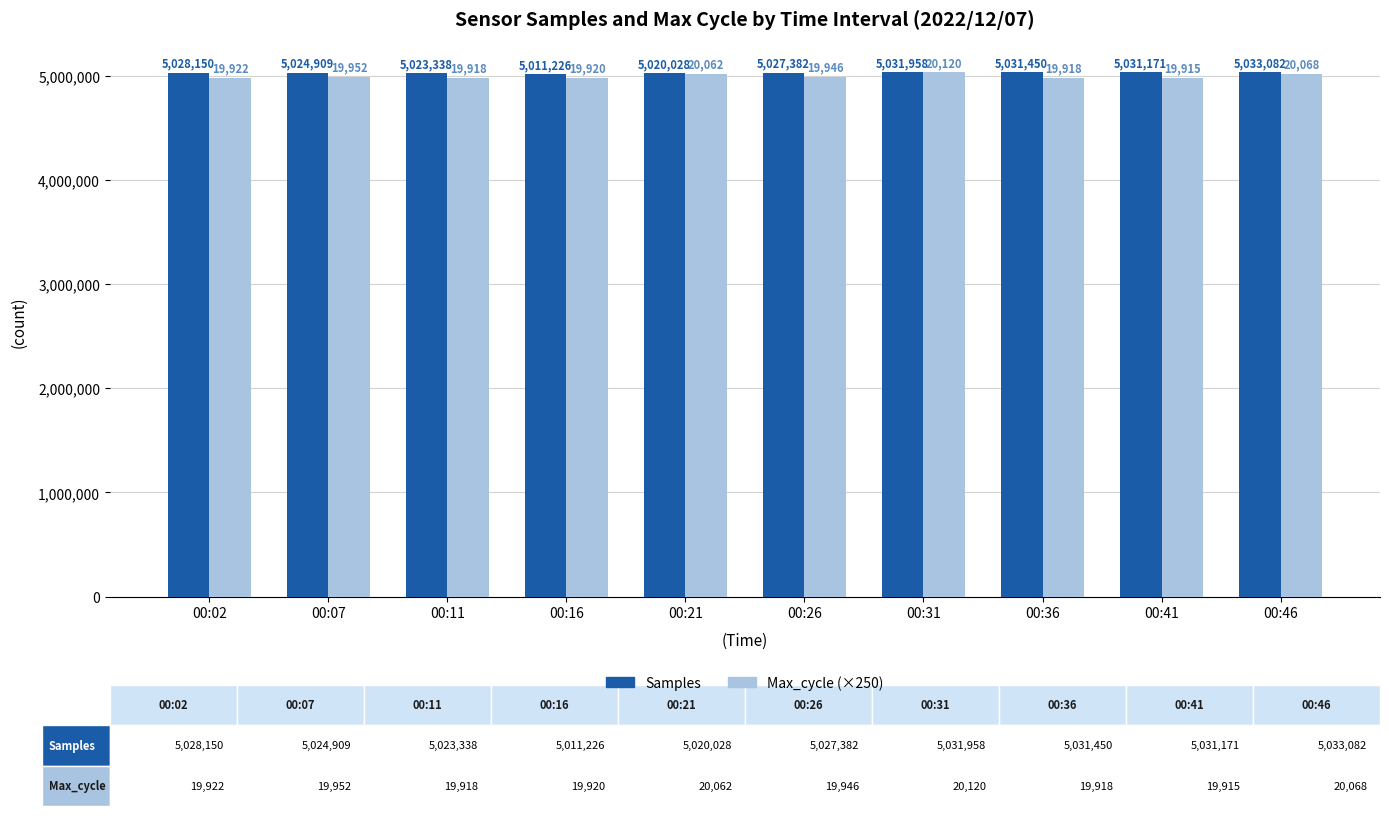

What are all the series names shown in the legend?

Samples, Max_cycle (×250)